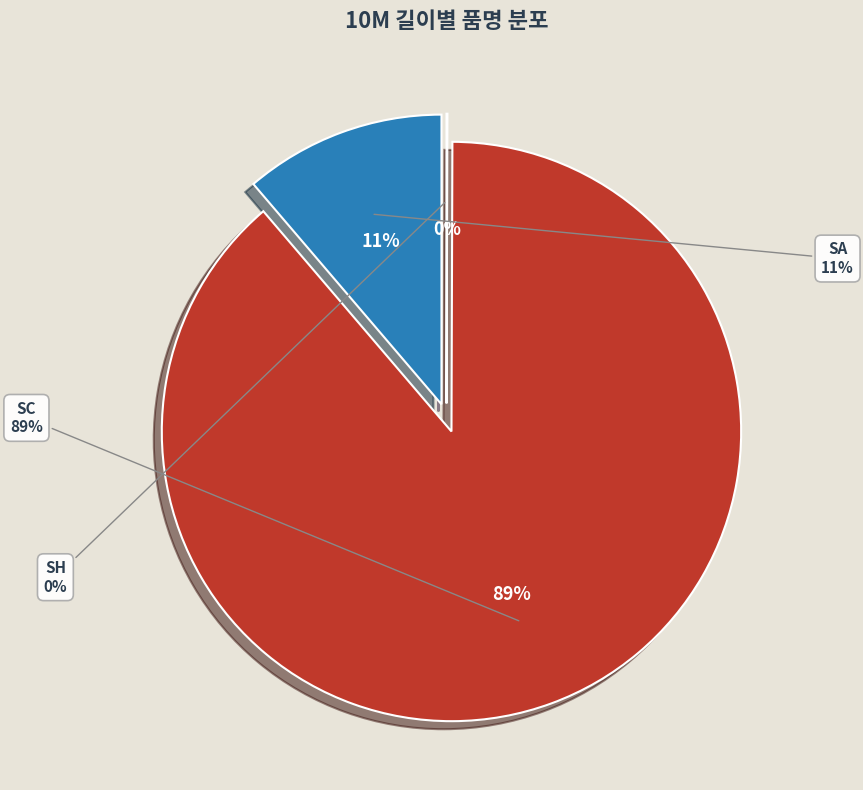

Count the number of slices in the pie.

4